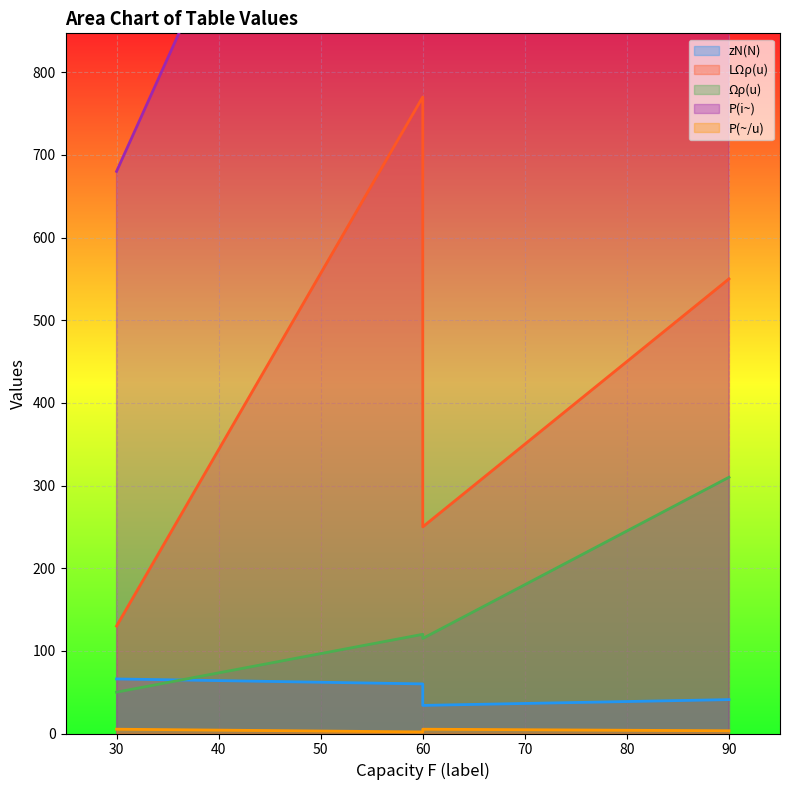

Rank the categories by P(i~) value from lowest to highest.

30, 60, 60, 90